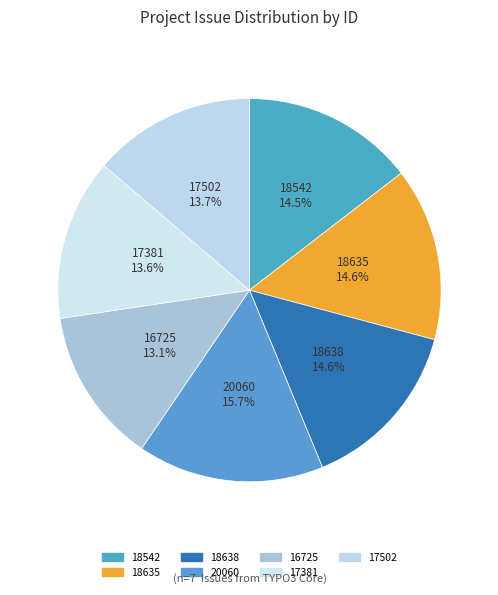

Count the number of slices in the pie.

7